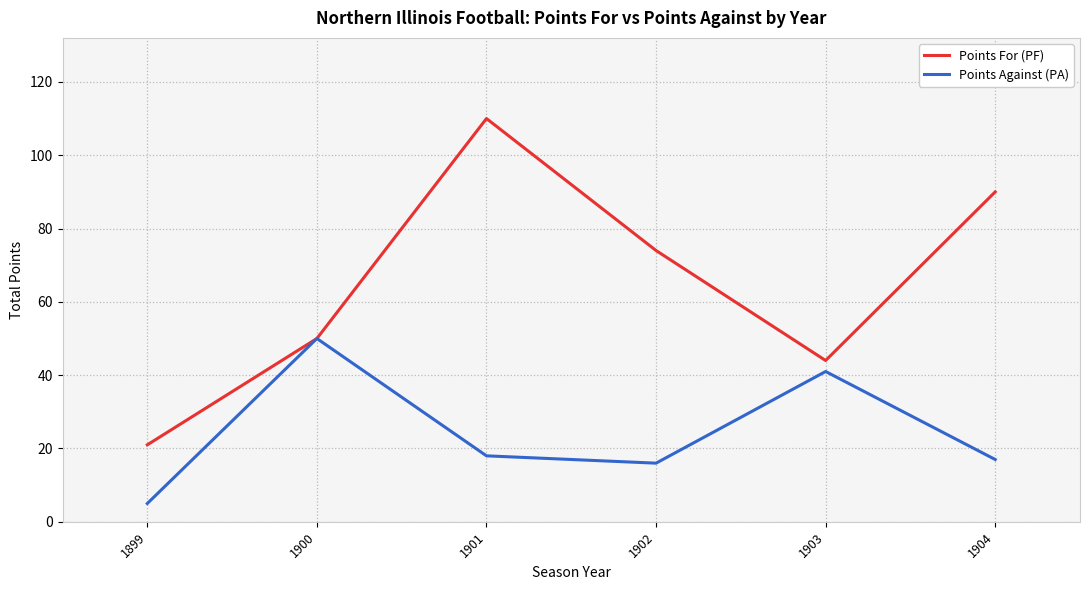

What are all the series names shown in the legend?

Points For (PF), Points Against (PA)